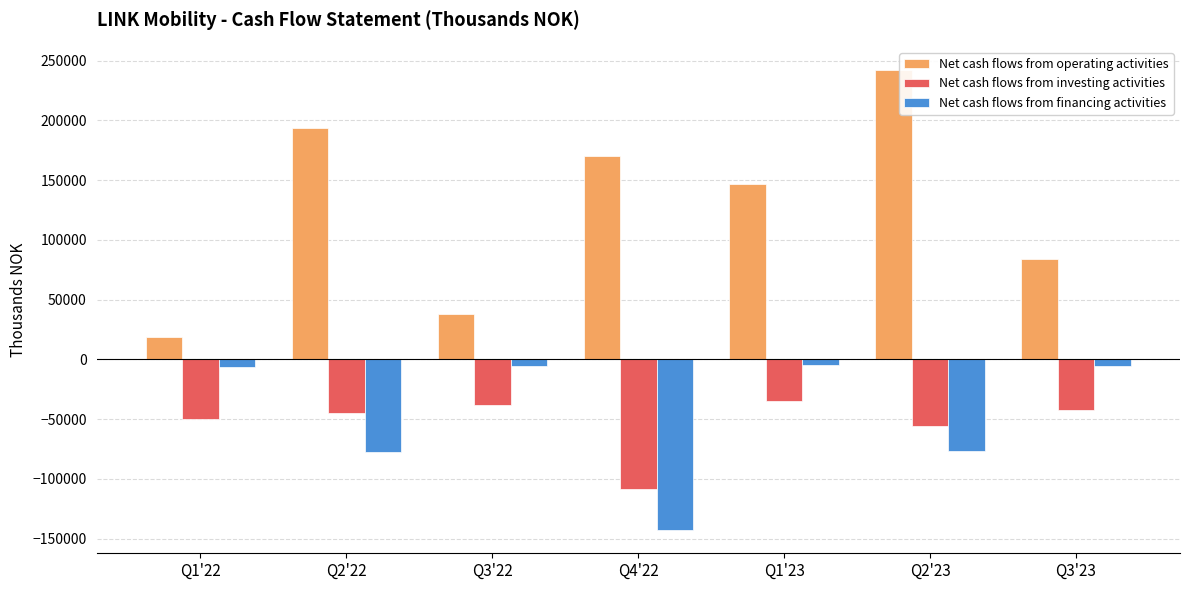

Is the value of Net cash flows from financing activities at Q1'23 greater than the value of Net cash flows from operating activities at Q3'23?

No